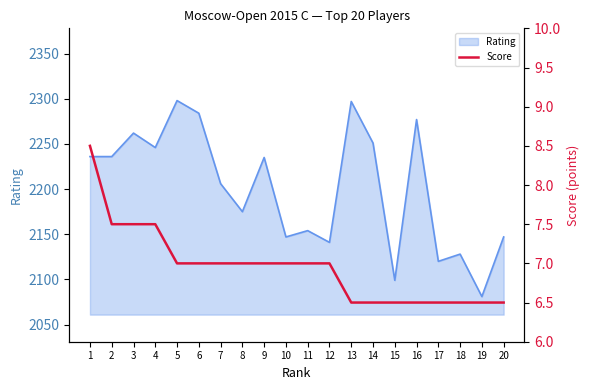

What is the ratio of the value at 7 to the value at 19?

1.1